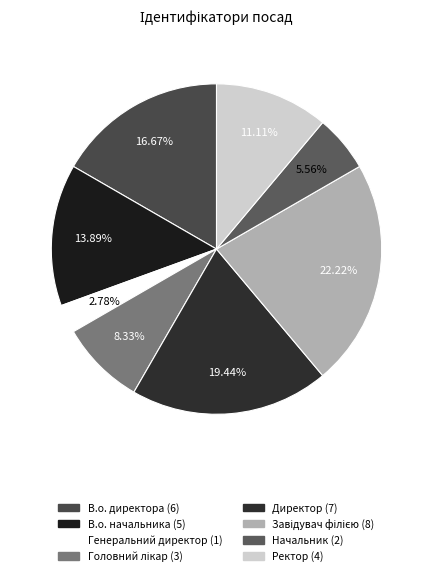

Does В.о. директора represent more than half of the total?

No